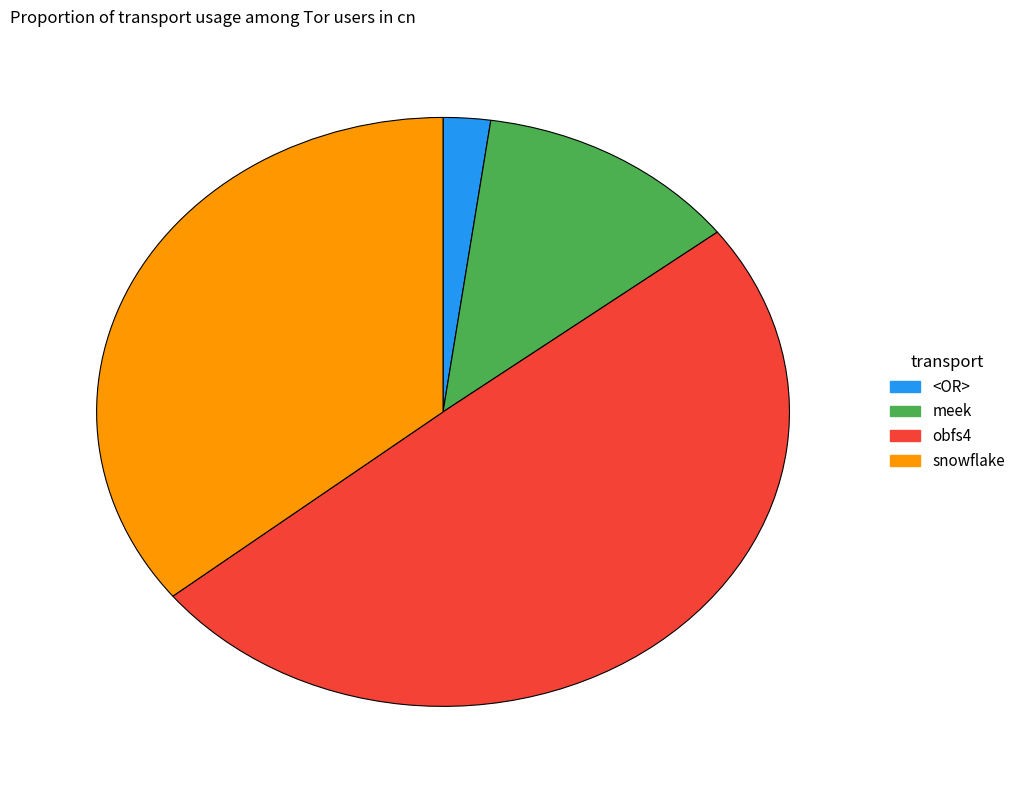

Rank the categories by value from highest to lowest.

obfs4, snowflake, meek, <OR>